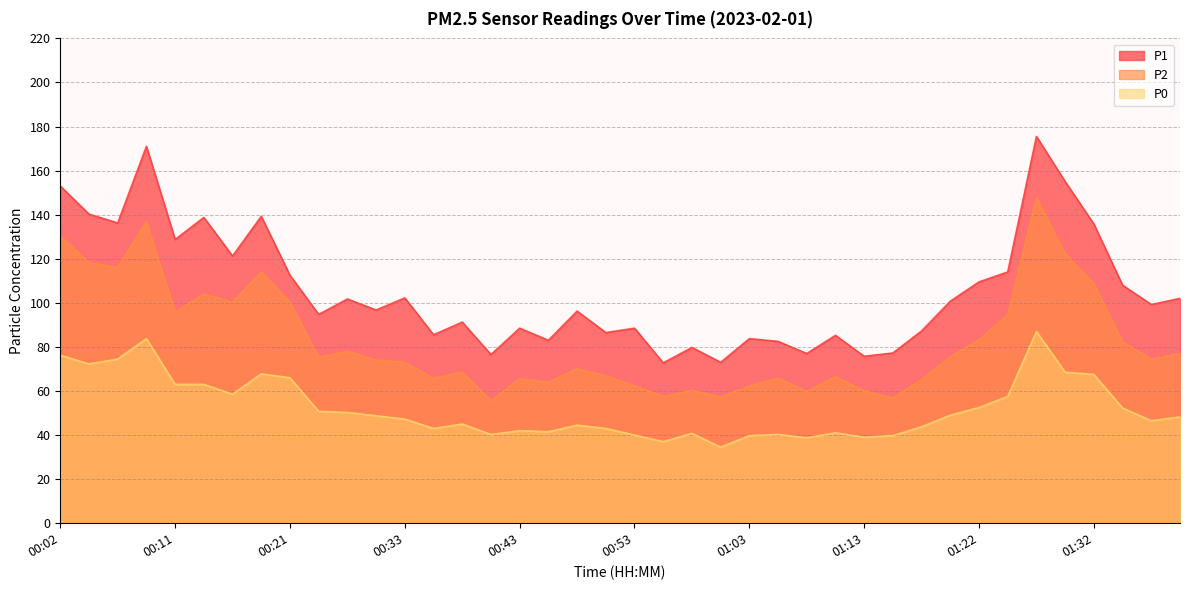

What is the value of the P2 point at the 13th from the left?

73.0